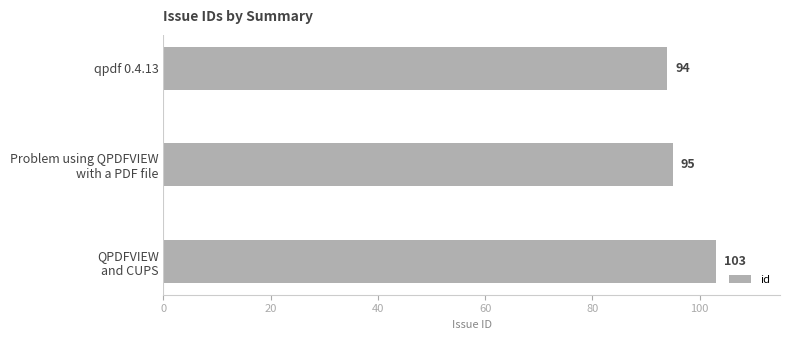

What is the maximum value shown in the chart?

103